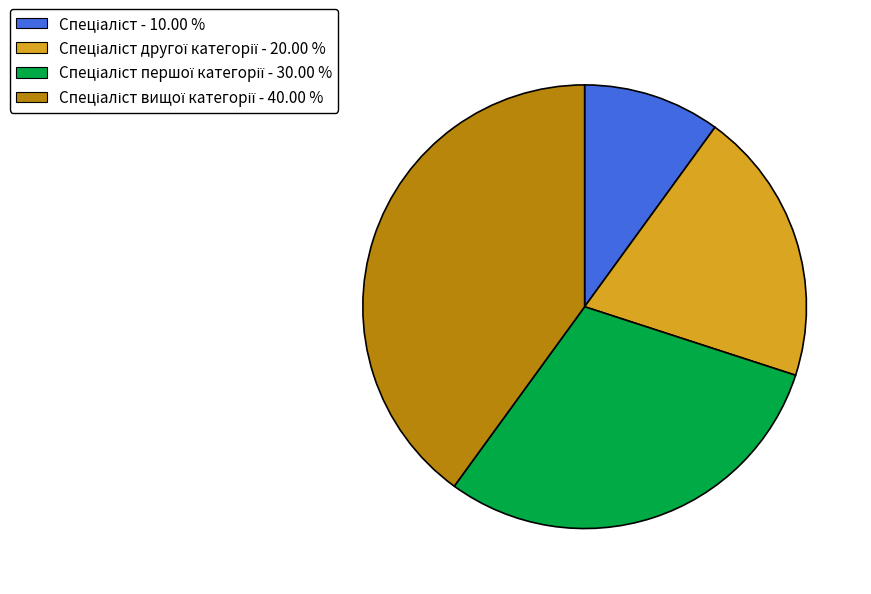

Is there any slice that represents more than half of the pie?

No